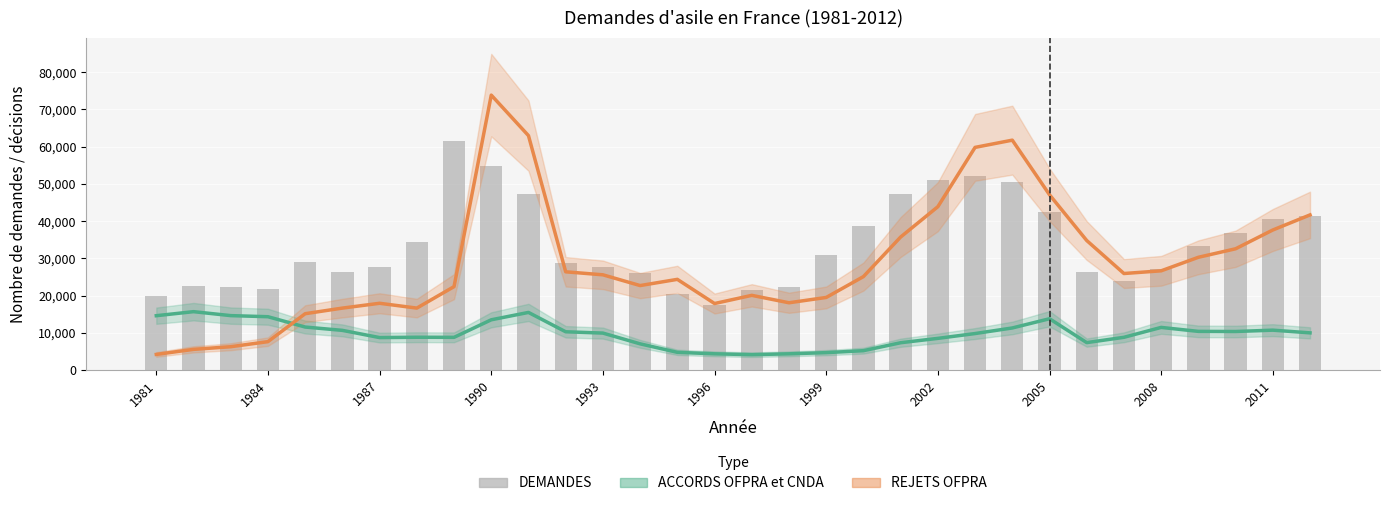

True or false: DEMANDES has a value of 75457 at 22.

False